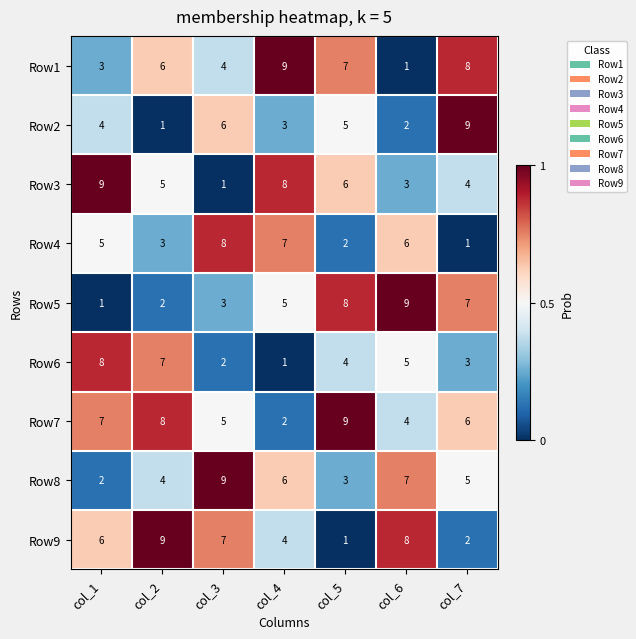

What is the difference between the highest and lowest values at col_5?

8